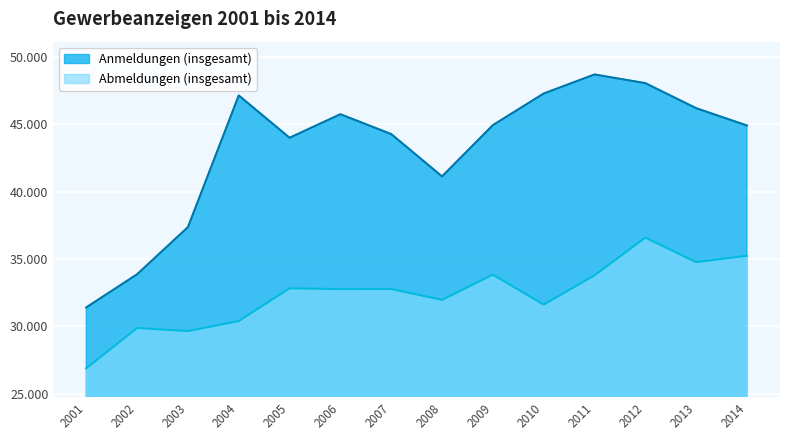

Is the value of Anmeldungen (insgesamt) at 2011 greater than the value of Abmeldungen (insgesamt) at 2014?

Yes